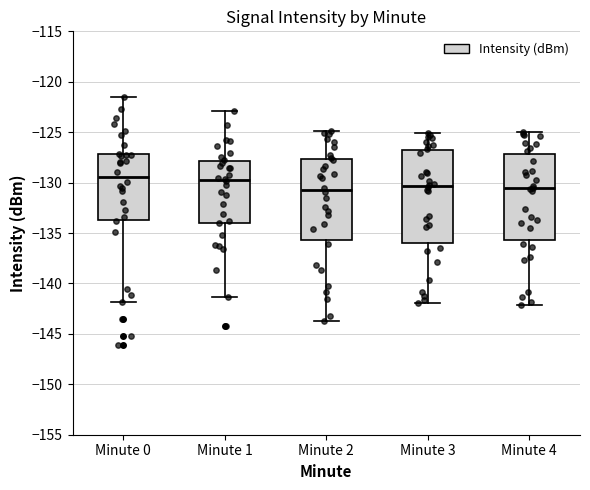

Which box is the tallest, from its lower edge to its upper edge?

Minute 3